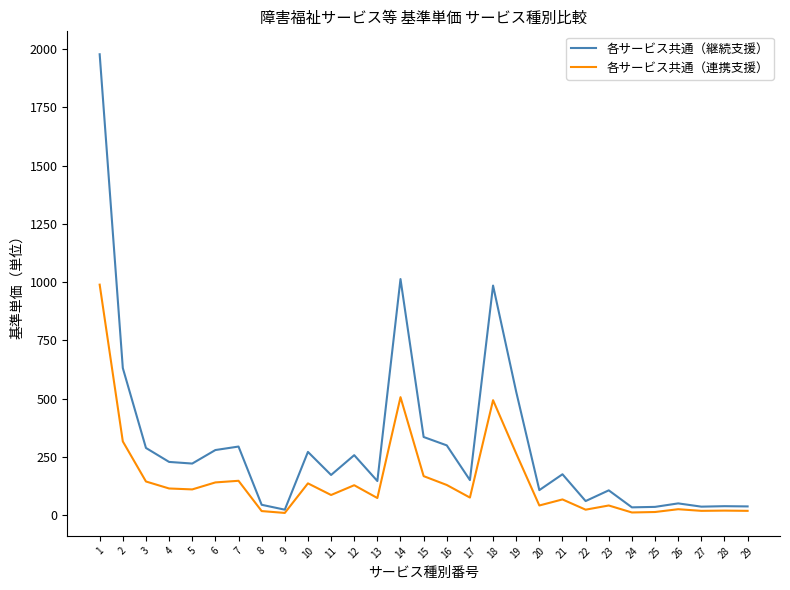

The value of 各サービス共通（継続支援） at 14 is 1013. True or false?

True